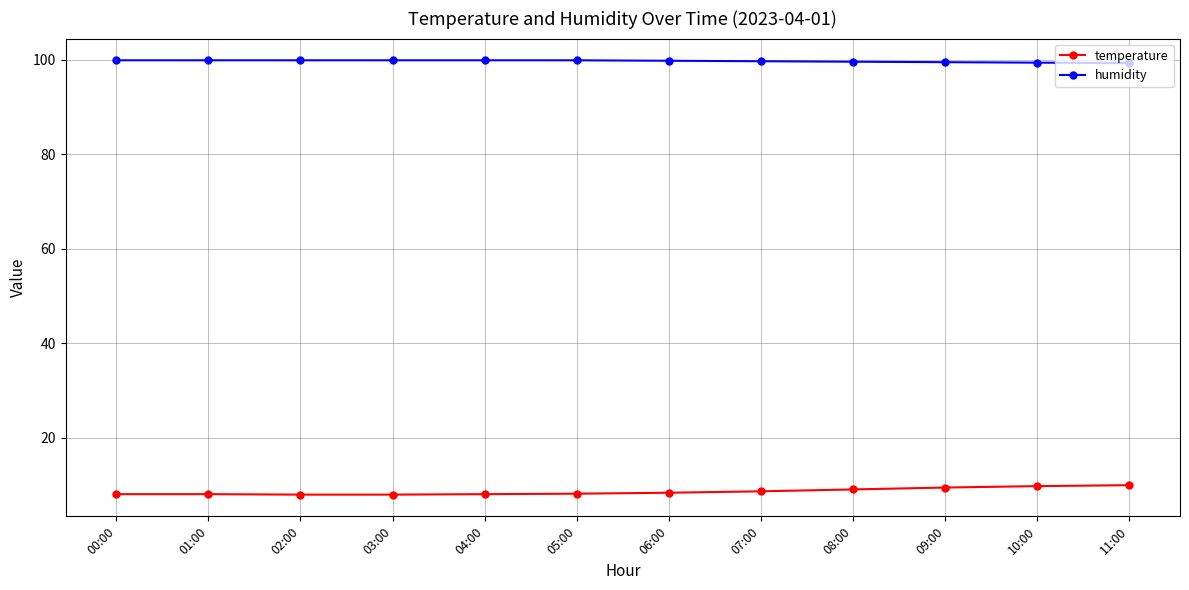

Count the number of categories in the chart.

12